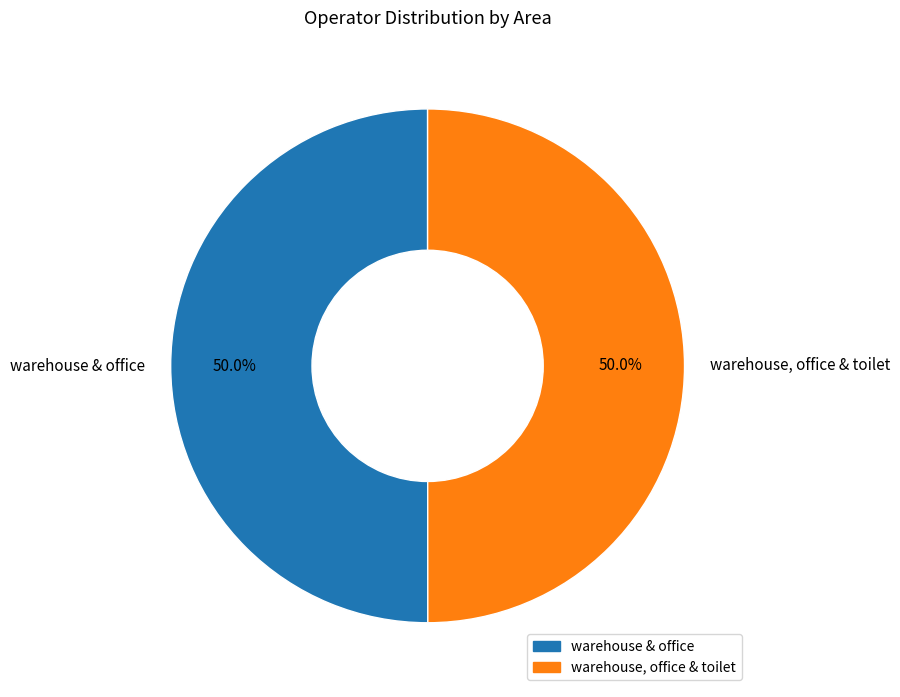

To the nearest percent, what is the average slice percentage?

50%